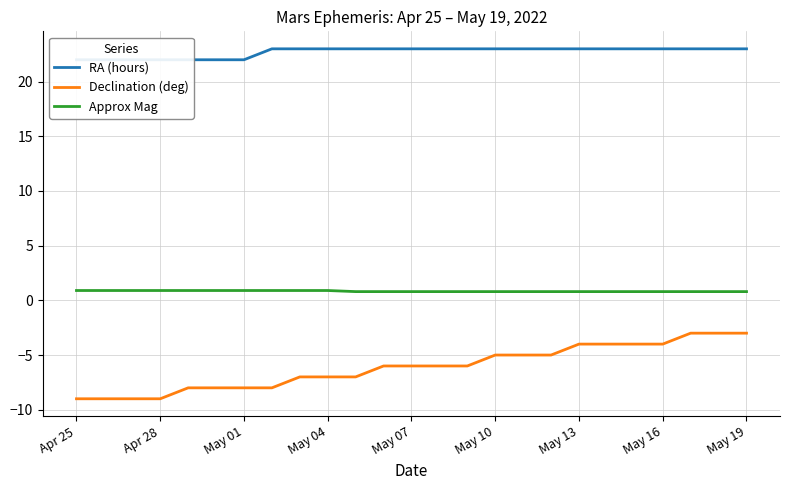

True or false: Approx Mag and Declination (deg) intersect in this chart.

False